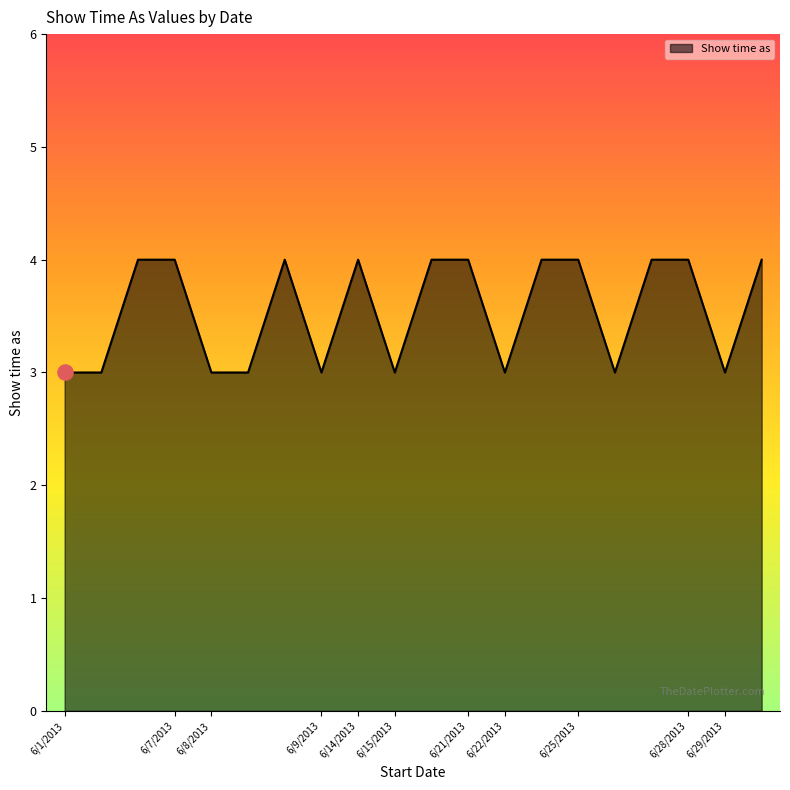

What is the smallest value displayed?

3